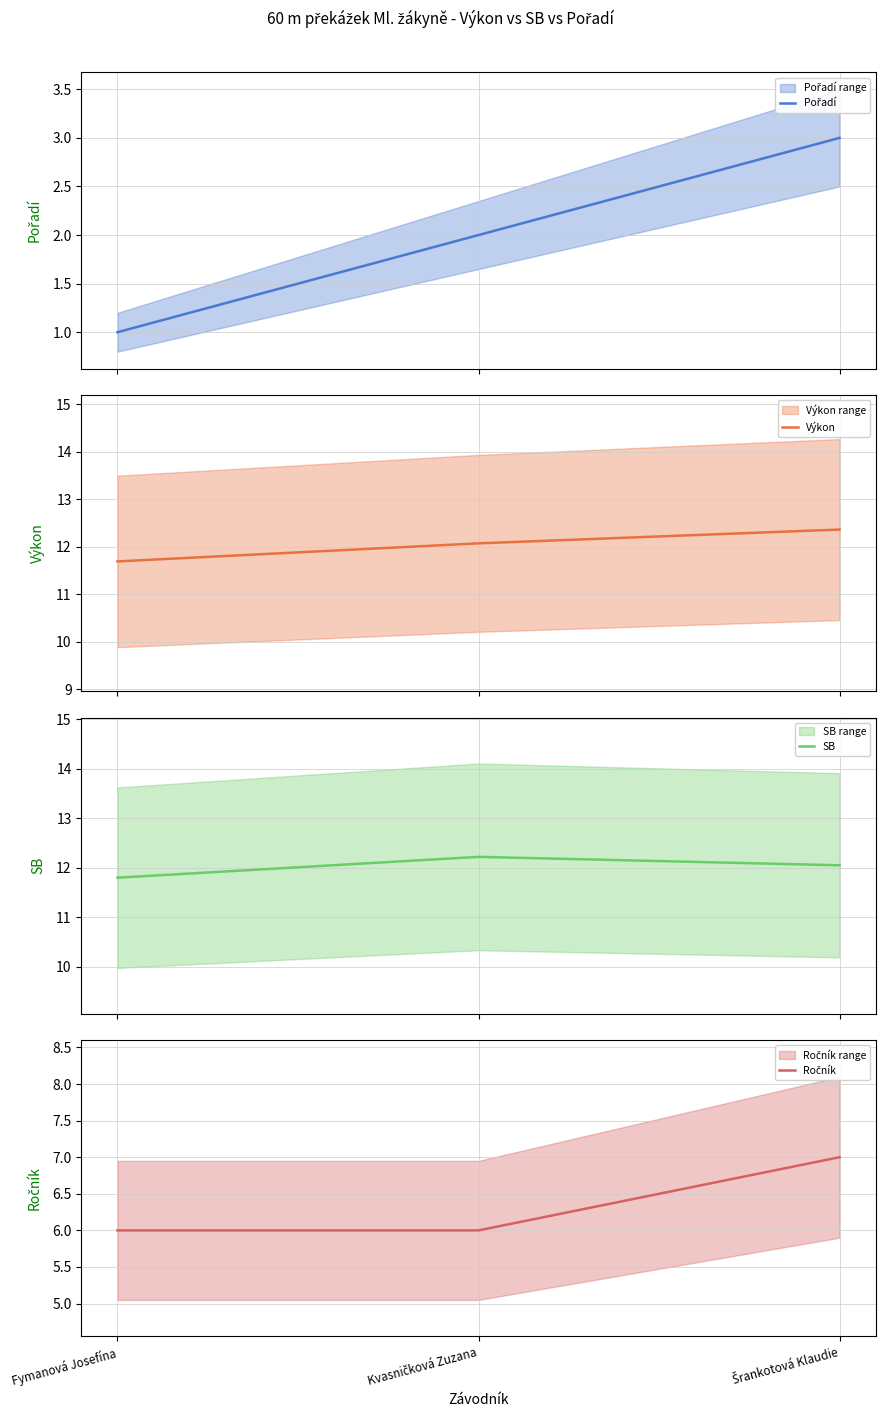

Reading left to right, extract all data points from this chart.

Pořadí: Fymanová Josefína=1.0	Kvasničková Zuzana=2.0	Šrankotová Klaudie=3.0
Výkon: Fymanová Josefína=11.7	Kvasničková Zuzana=12.1	Šrankotová Klaudie=12.4
SB: Fymanová Josefína=11.8	Kvasničková Zuzana=12.2	Šrankotová Klaudie=12.1
Ročník: Fymanová Josefína=6.0	Kvasničková Zuzana=6.0	Šrankotová Klaudie=7.0